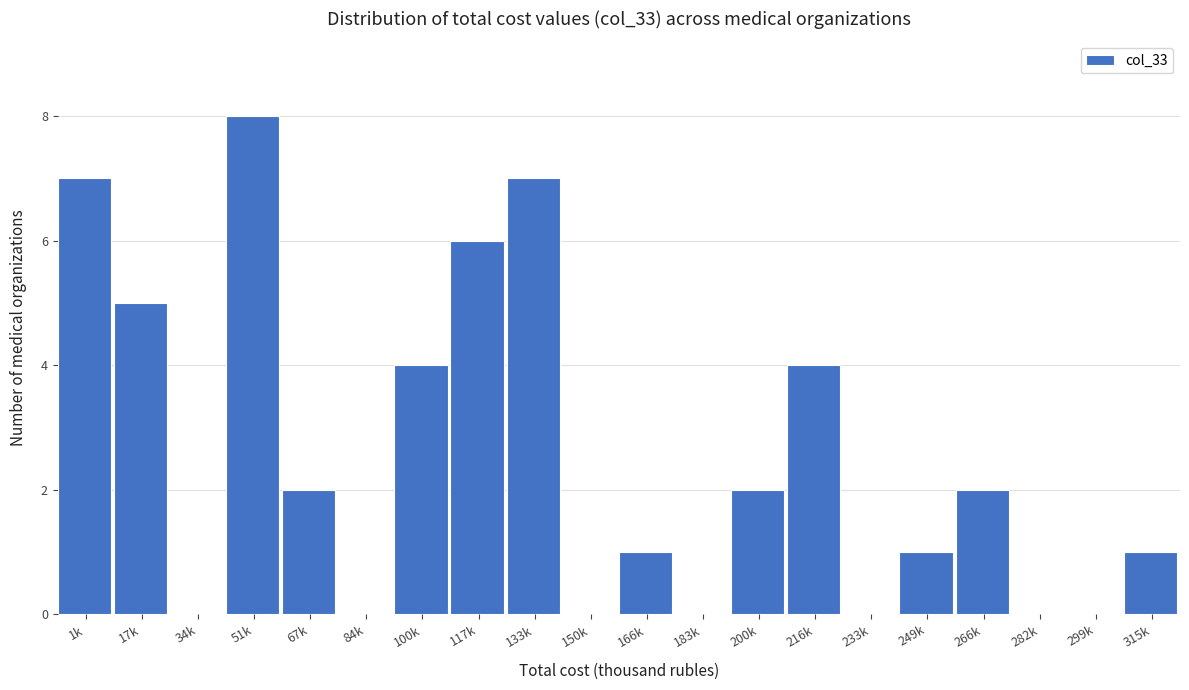

Reading right to left, what are all the values shown in this chart?

315k=1	299k=0	282k=0	266k=2	249k=1	233k=0	216k=4	200k=2	183k=0	166k=1	150k=0	133k=7	117k=6	100k=4	84k=0	67k=2	51k=8	34k=0	17k=5	1k=7